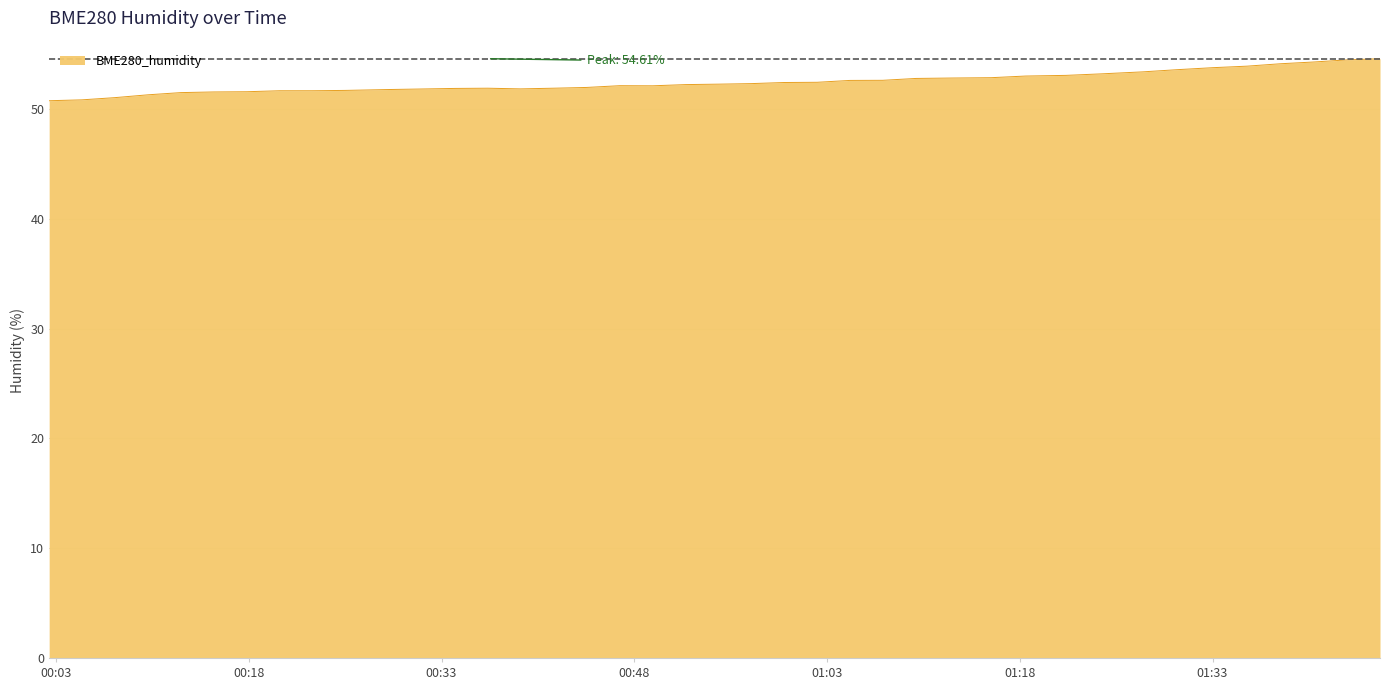

What is the smallest value displayed?

50.8